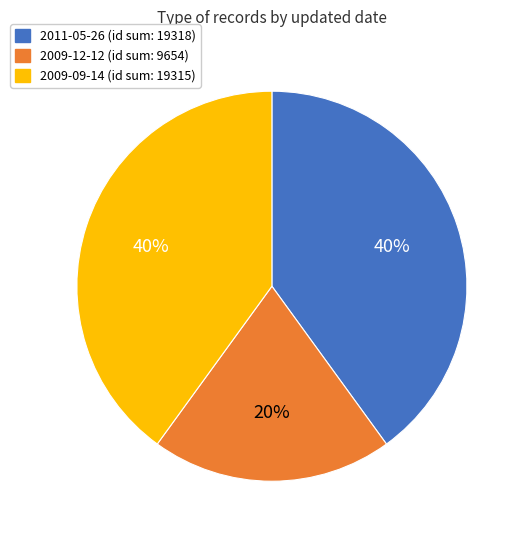

Is there a majority slice in this chart?

No